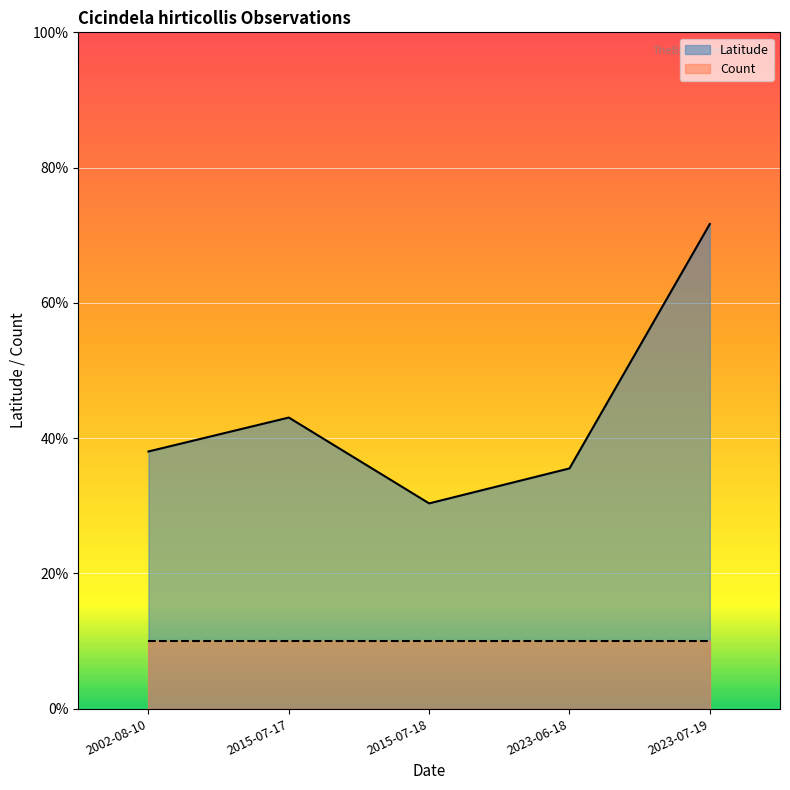

Where does the data first go above 38?

2002-08-10